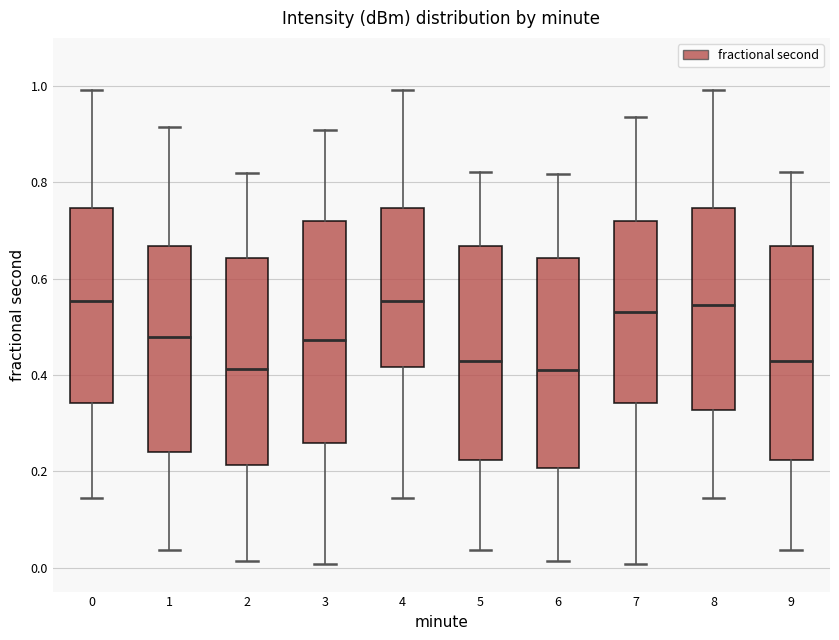

Reading left to right, transcribe this box plot: for each box, give where its median line is, the range the box spans, and where its two whiskers end, as read against the y-axis. The values are not printed on the chart, so give them approximately, as read against the axis.

0: median 0.56, box 0.34 to 0.74, whiskers 0.14 to 1.00
1: median 0.48, box 0.24 to 0.66, whiskers 0.04 to 0.92
2: median 0.42, box 0.22 to 0.64, whiskers 0.02 to 0.82
3: median 0.48, box 0.26 to 0.72, whiskers 0.00 to 0.90
4: median 0.56, box 0.42 to 0.74, whiskers 0.14 to 1.00
5: median 0.42, box 0.22 to 0.66, whiskers 0.04 to 0.82
6: median 0.42, box 0.20 to 0.64, whiskers 0.02 to 0.82
7: median 0.52, box 0.34 to 0.72, whiskers 0.00 to 0.94
8: median 0.54, box 0.32 to 0.74, whiskers 0.14 to 1.00
9: median 0.42, box 0.22 to 0.66, whiskers 0.04 to 0.82